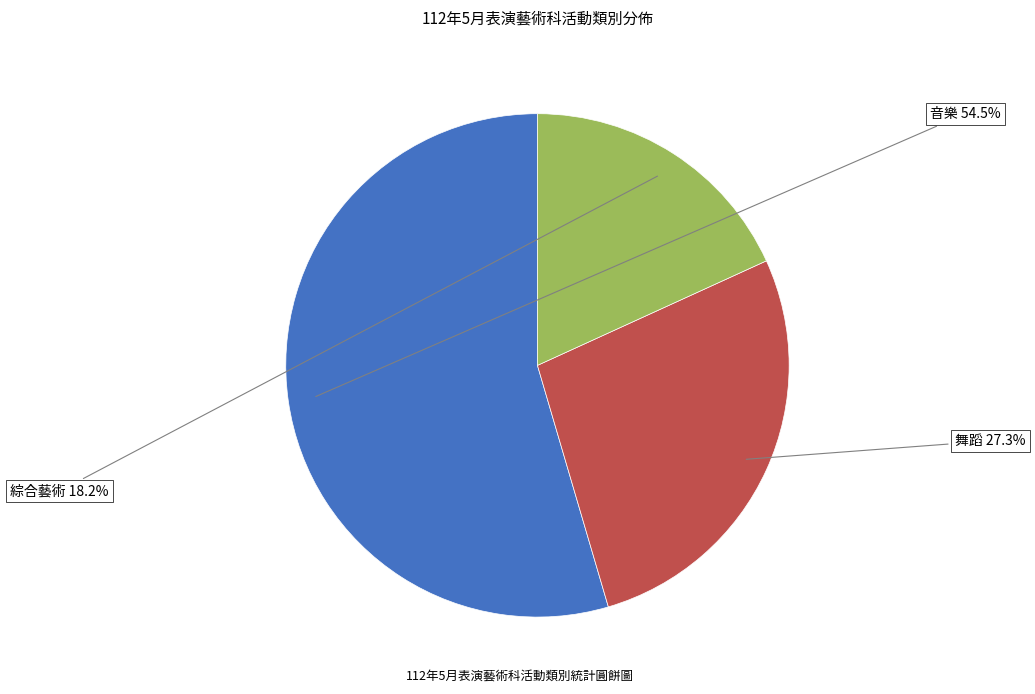

Count the number of slices in the pie.

3